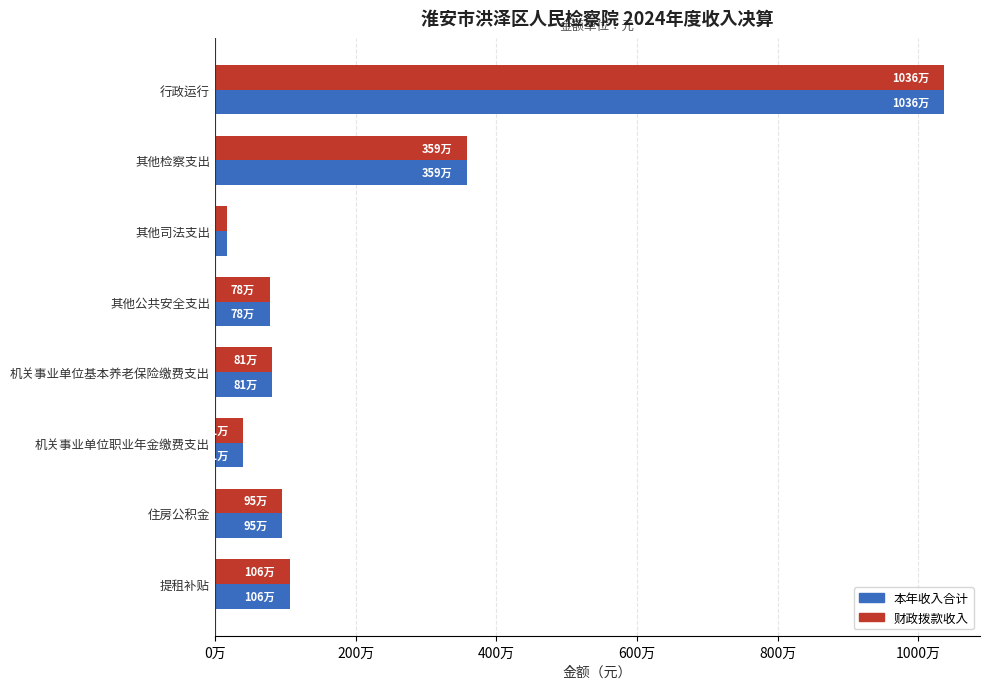

What are all the series names shown in the legend?

本年收入合计, 财政拨款收入